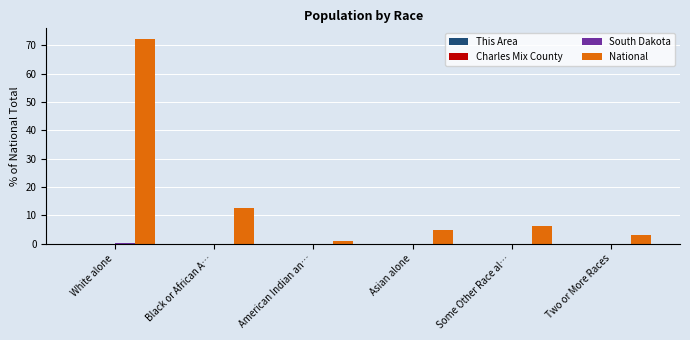

True or false: National has a value of 2.9 at Two or More Races.

True